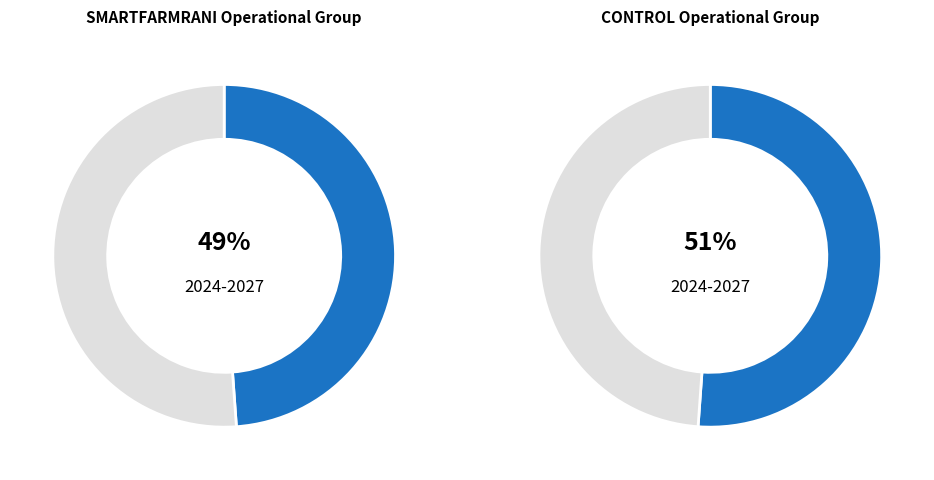

What is the ratio of the value at CONTROL Operational Group to the value at SMARTFARMRANI Operational Group?

1.0